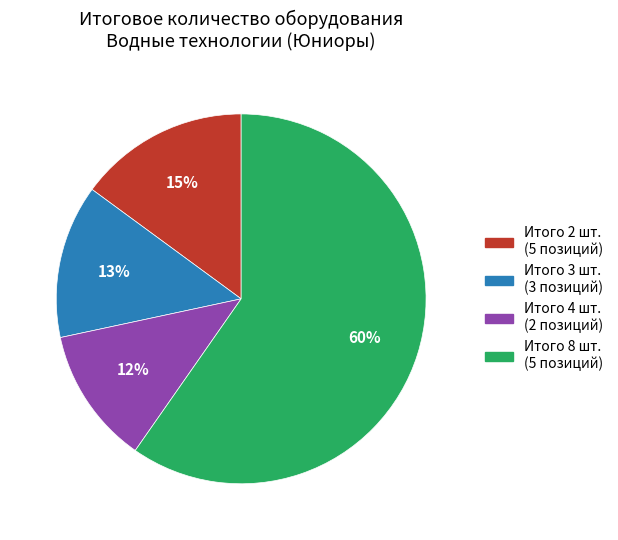

Is there a majority slice in this chart?

Yes